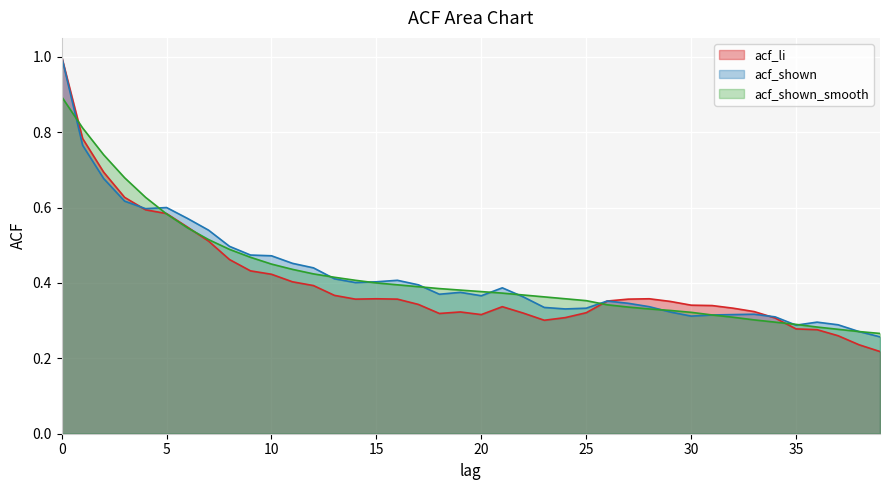

How many intersections are there between acf_li and acf_shown?

2